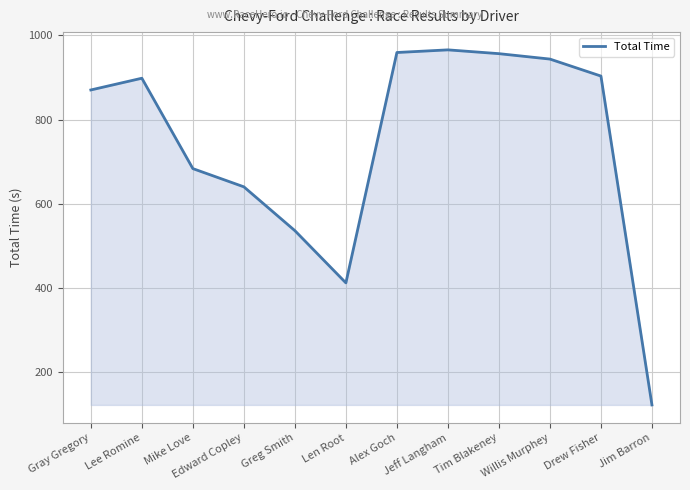

What is the difference between the maximum and minimum values?

842.7